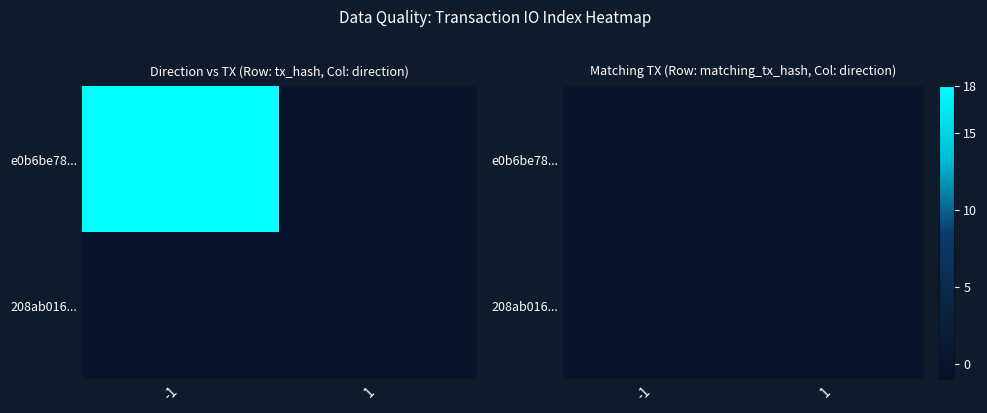

How many positive values does the e0b6be783a9db89d907392dd0a6dcd708bc8af5 series have?

1